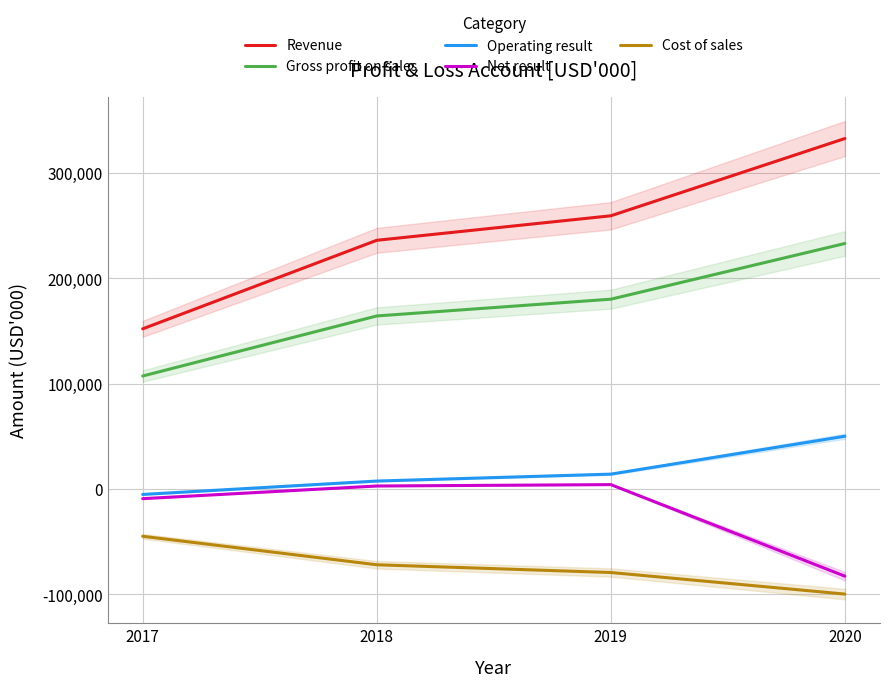

What is the average value of the Cost of sales series?

-73834